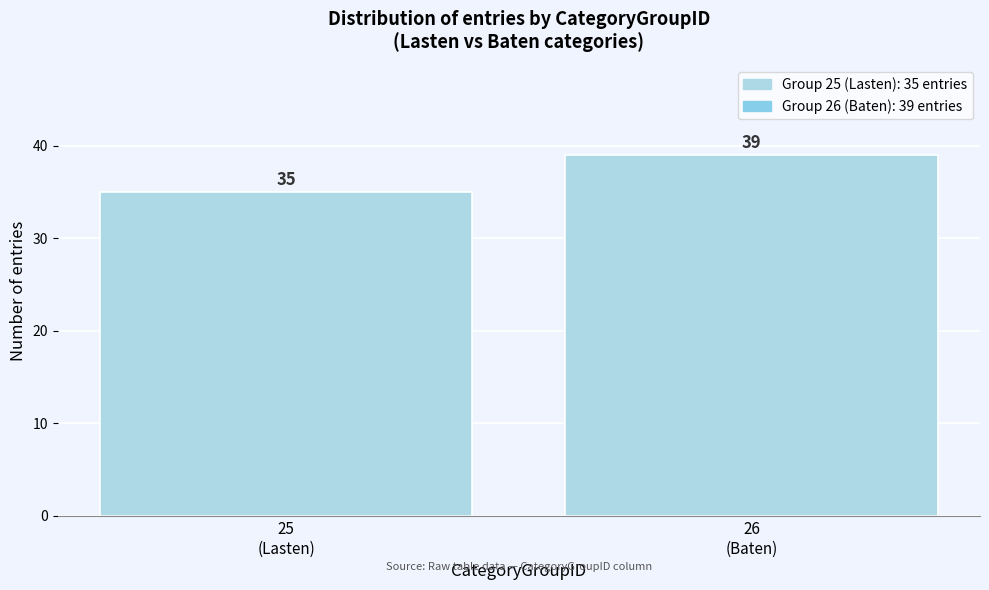

Reading left to right, what are all the values shown in this chart?

35	39